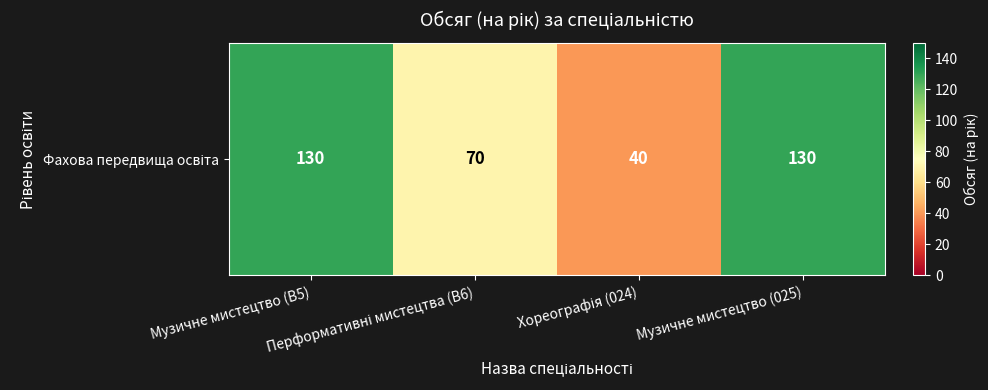

Between Музичне мистецтво (025) and Музичне мистецтво (B5), which is larger?

Музичне мистецтво (025)